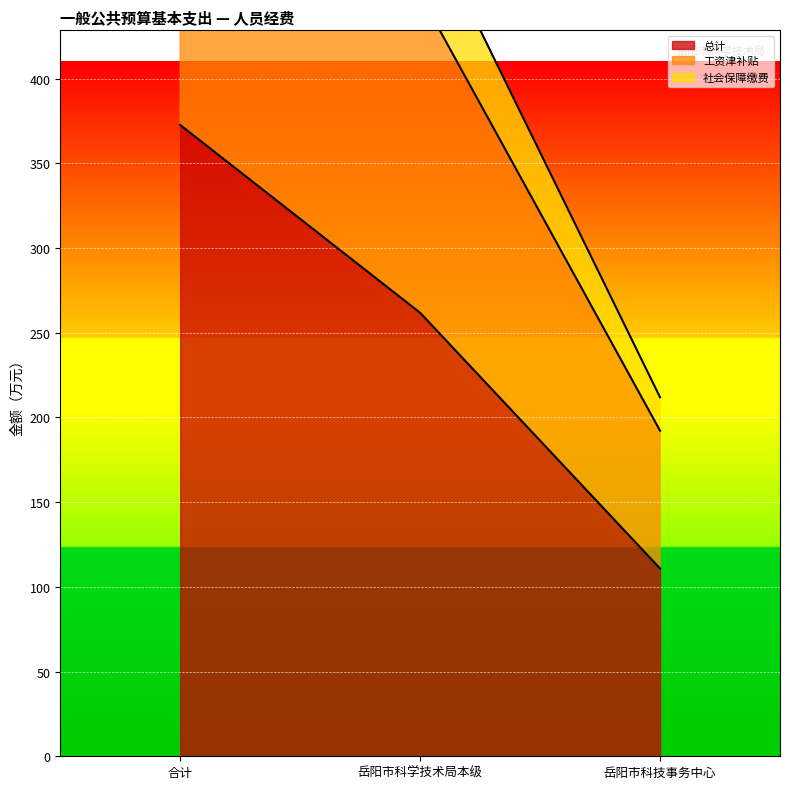

Count the number of data series in this chart.

3